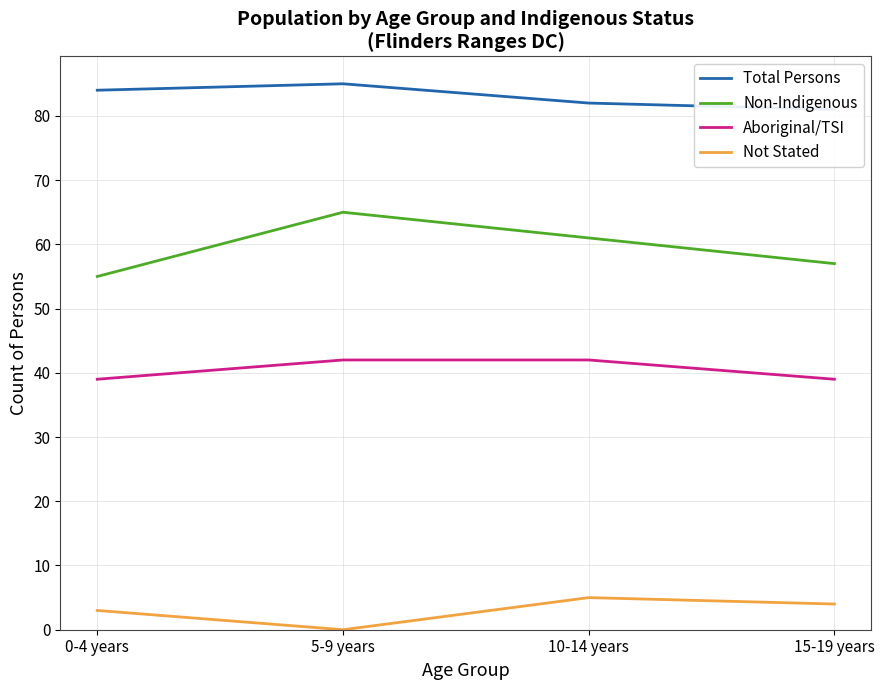

Which series has the largest total across all categories?

Total Persons